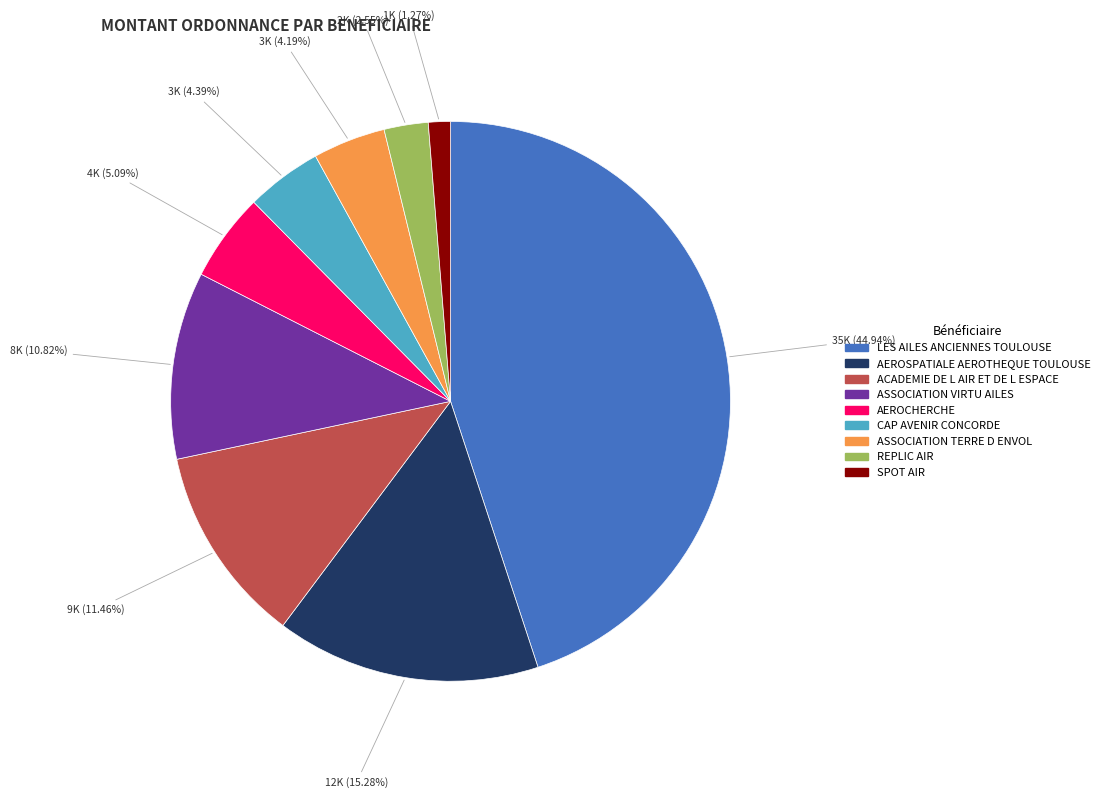

To the nearest percent, what percentage of the pie is LES AILES ANCIENNES TOULOUSE?

45%